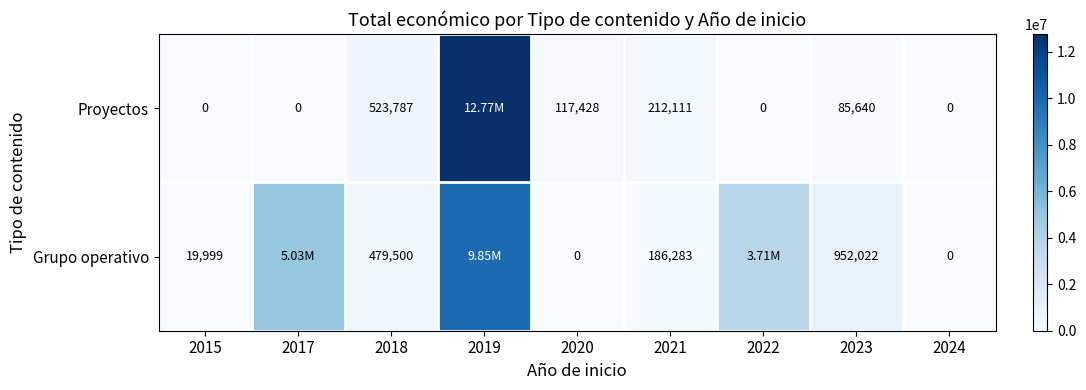

Which series changed the most between 2015 and 2018?

Proyectos